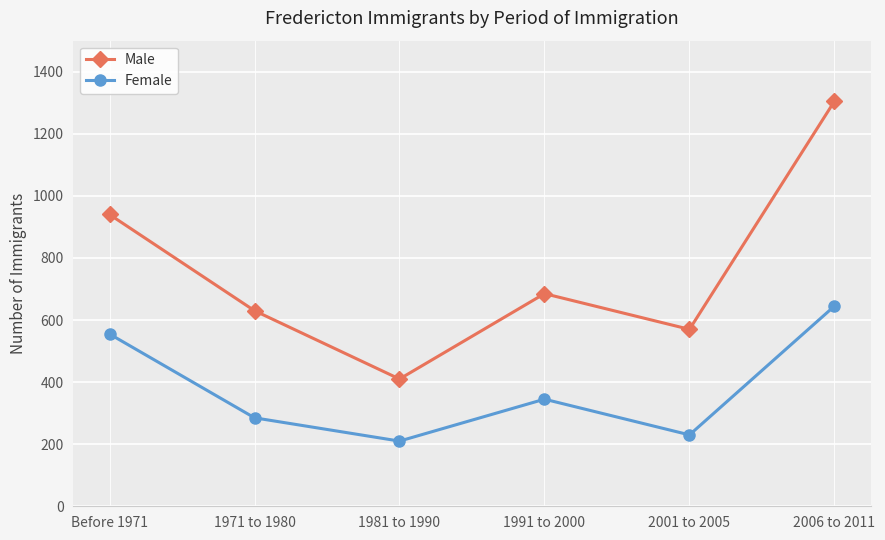

True or false: Female and Male cross at least once.

False